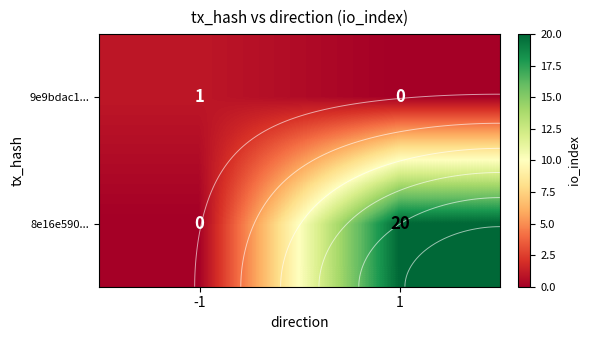

Is it true that 8e16e590... equals 9 at -1?

False